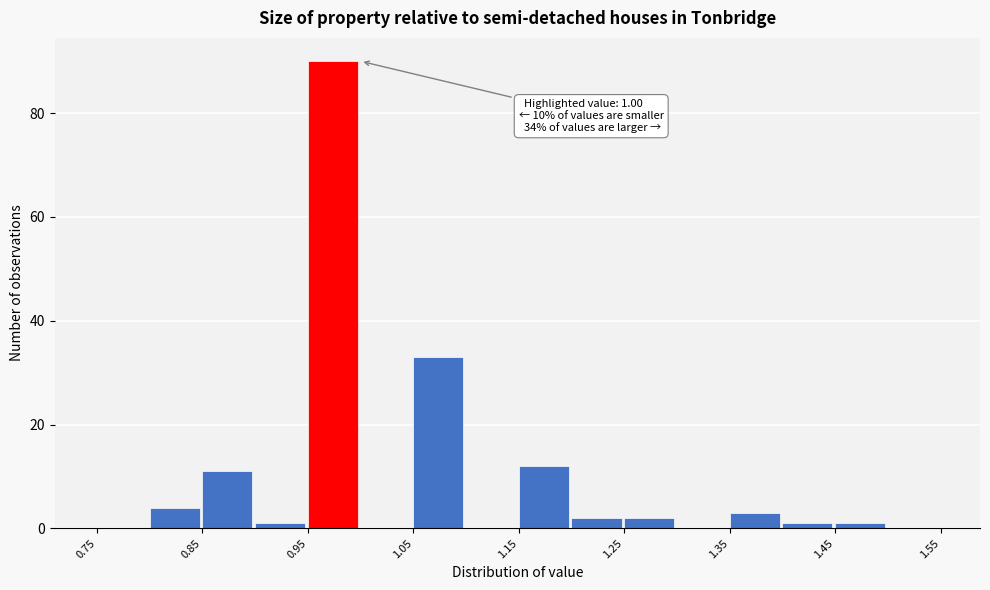

Over which range of the x-axis is the bar tallest?

0.95 to 1.00